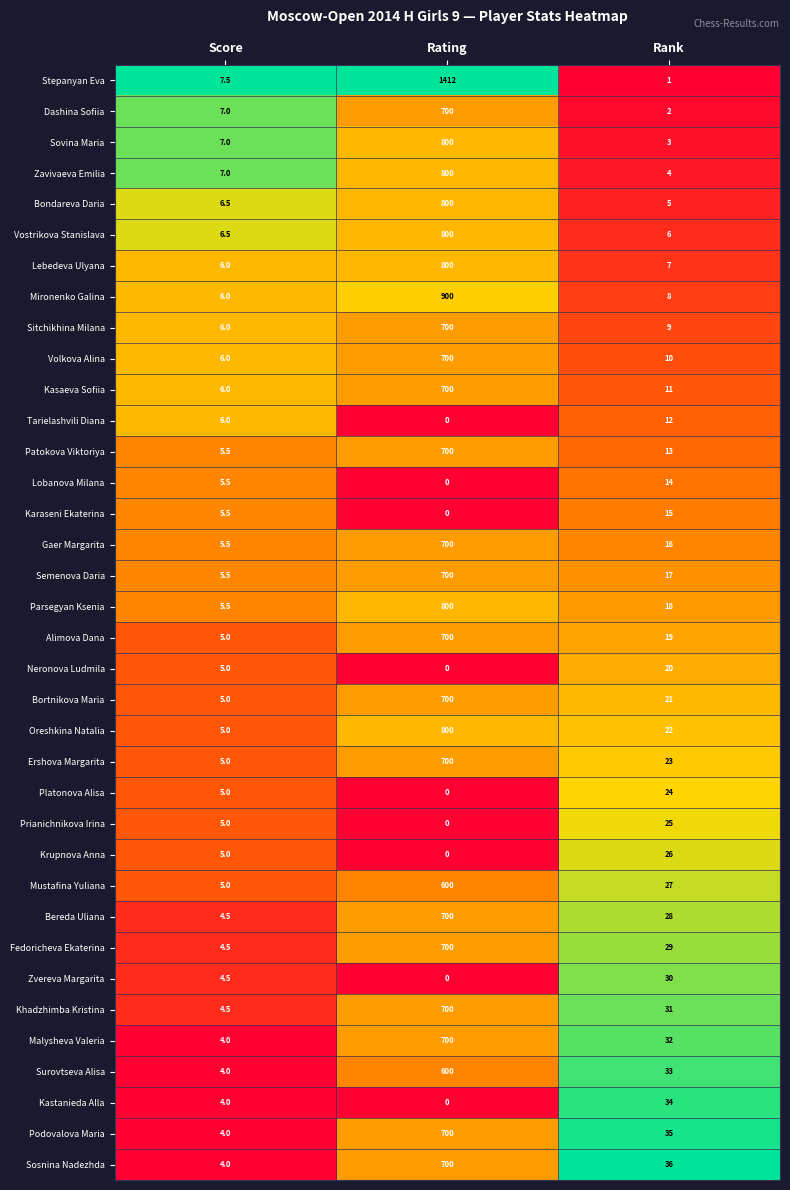

True or false: Parsegyan Ksenia has a value of 5.5 at Score.

True